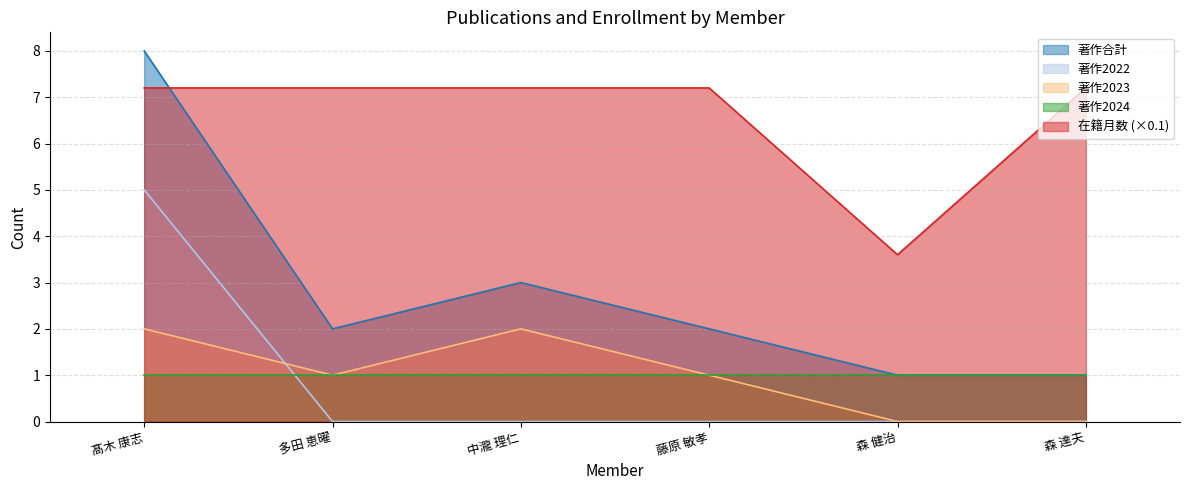

Is the value of 著作2022 at 多田 恵曜 greater than the value of 在籍月数 (×0.1) at 藤原 敏孝?

No